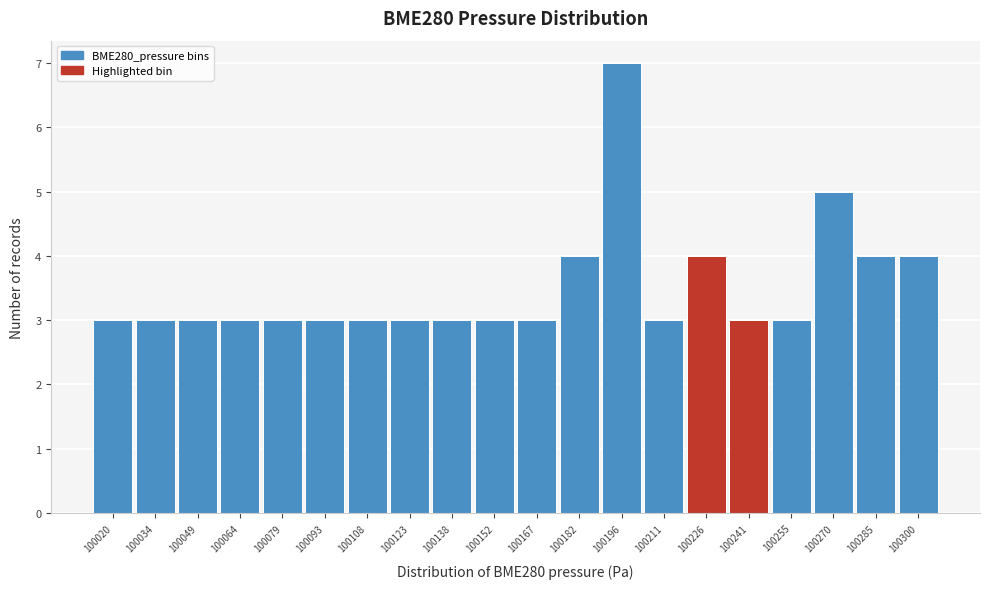

Reading left to right, extract all data points from this chart.

100020=3	100034=3	100049=3	100064=3	100079=3	100093=3	100108=3	100123=3	100138=3	100152=3	100167=3	100182=4	100196=7	100211=3	100226=4	100241=3	100255=3	100270=5	100285=4	100300=4